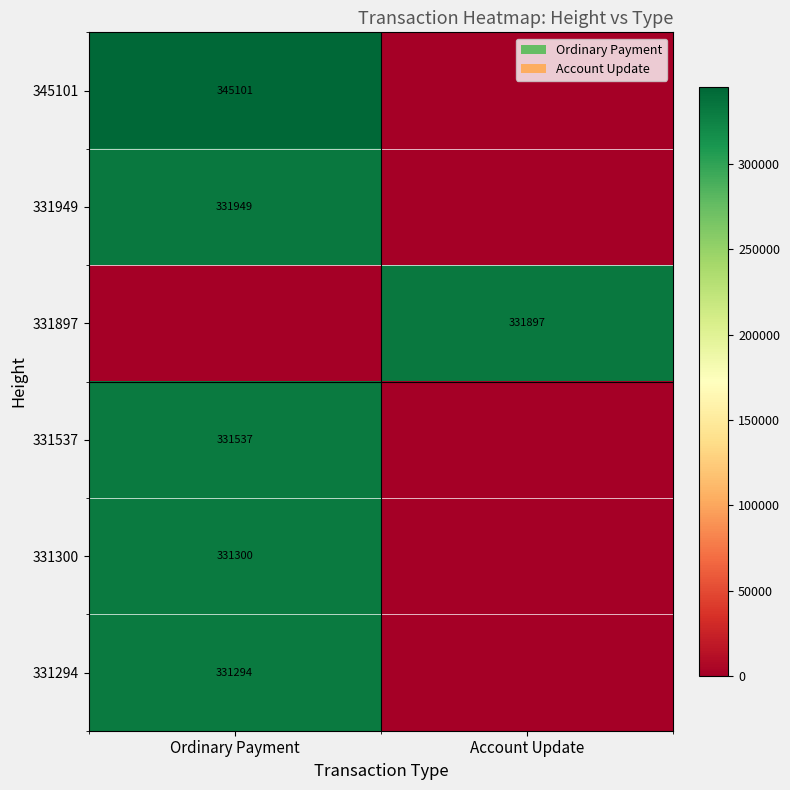

True or false: 331537 has a value of 331537 at Ordinary Payment.

True